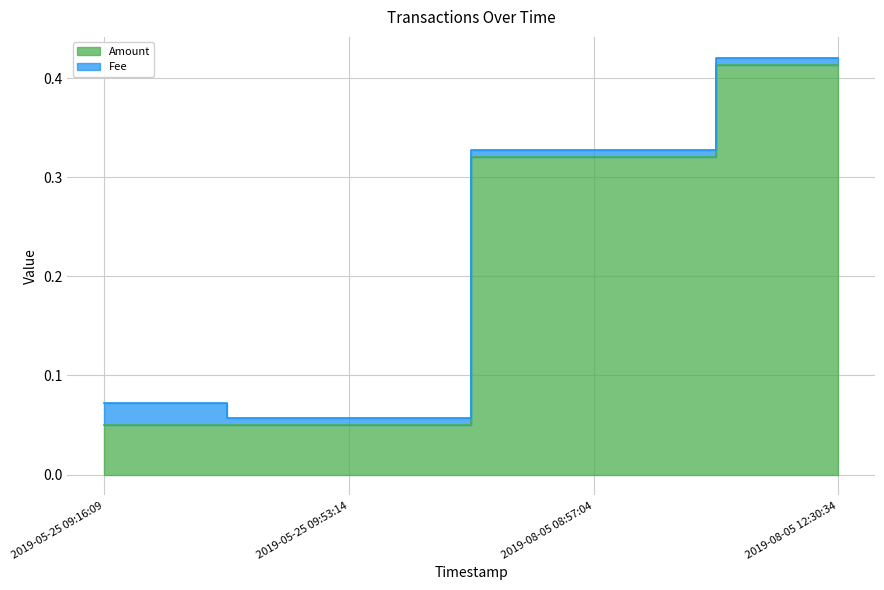

What are all the series names shown in the legend?

Amount, Fee